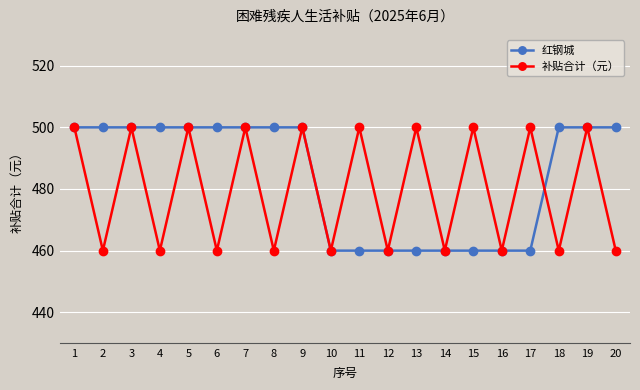

Count the number of data series in this chart.

2